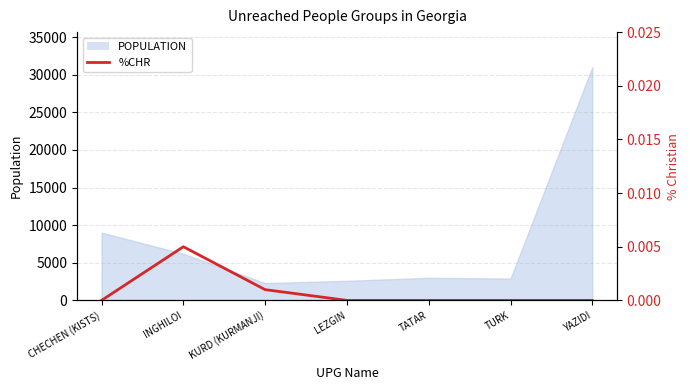

At which category does the chart reach its minimum across all series?

CHECHEN (KISTS)